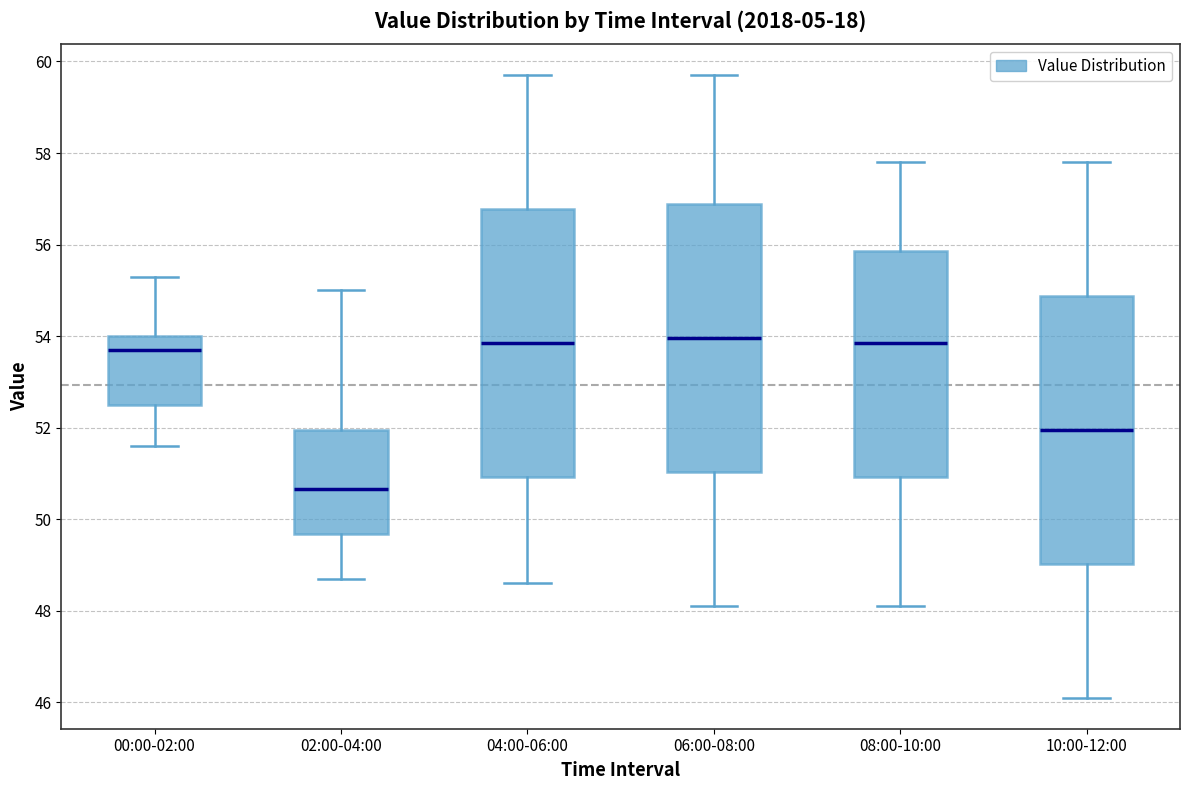

Reading left to right, transcribe this box plot: for each box, give where its median line is, the range the box spans, and where its two whiskers end, as read against the y-axis. The values are not printed on the chart, so give them approximately, as read against the axis.

00:00-02:00: median 53.8, box 52.6 to 54.0, whiskers 51.6 to 55.4
02:00-04:00: median 50.6, box 49.6 to 52.0, whiskers 48.8 to 55.0
04:00-06:00: median 53.8, box 51.0 to 56.8, whiskers 48.6 to 59.8
06:00-08:00: median 54.0, box 51.0 to 56.8, whiskers 48.2 to 59.8
08:00-10:00: median 53.8, box 51.0 to 55.8, whiskers 48.2 to 57.8
10:00-12:00: median 52.0, box 49.0 to 54.8, whiskers 46.2 to 57.8